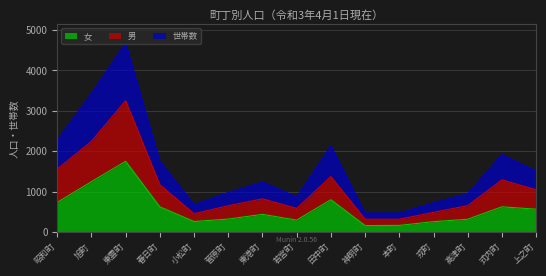

What is the total value across all series at 若宮町?

870